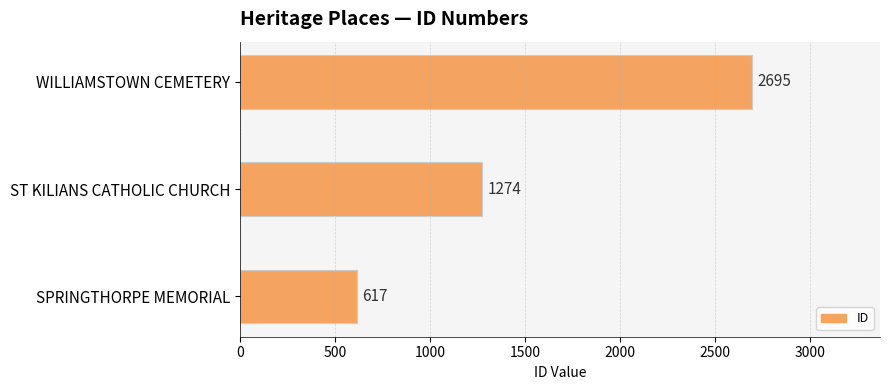

How many data points are less than 1274?

1